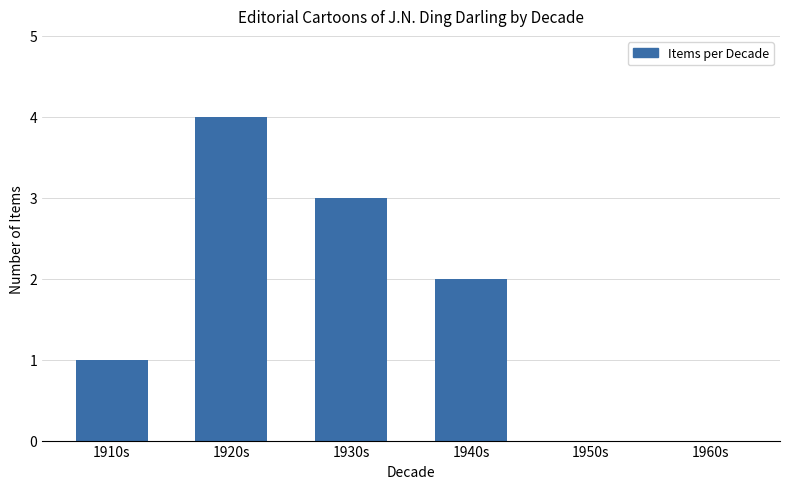

What is the change in value from 1940s to 1960s?

-2